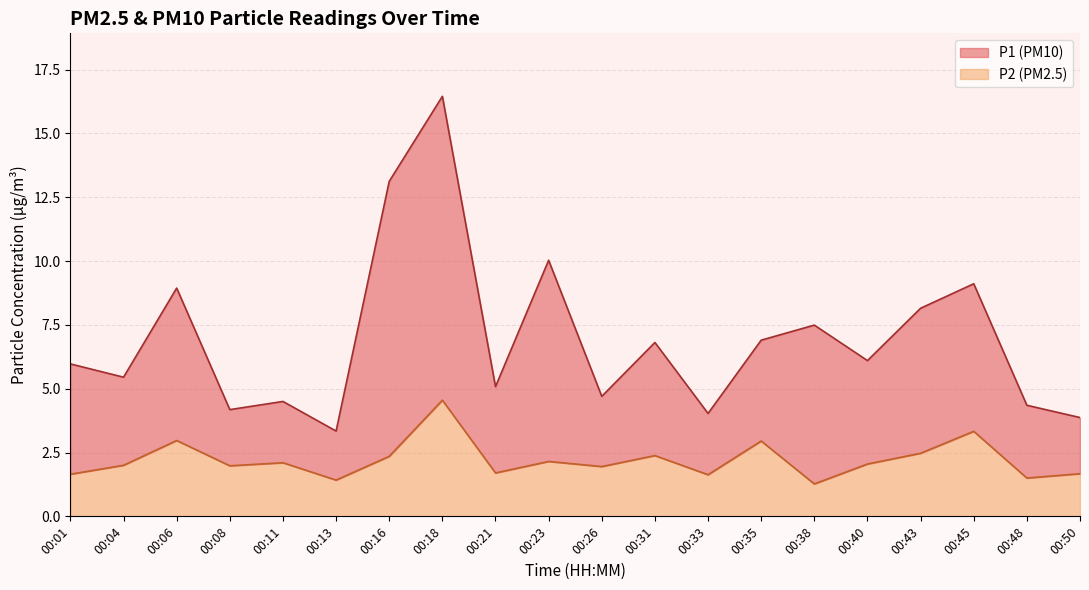

Which category has the highest value in the P2 series?

00:18